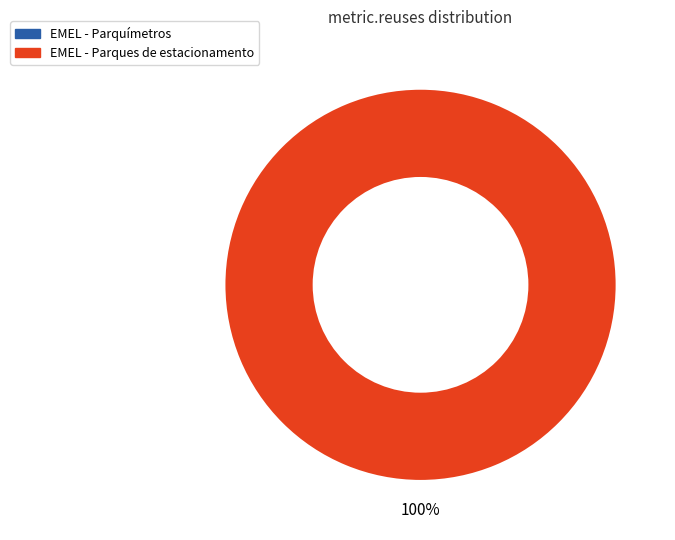

True or false: EMEL - Parques de estacionamento accounts for 100% of the total.

True